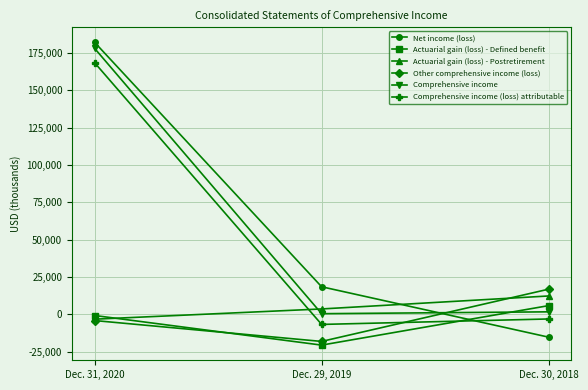

What are all the series names shown in the legend?

Net income (loss), Actuarial gain (loss) - Defined benefit, Actuarial gain (loss) - Postretirement, Other comprehensive income (loss), Comprehensive income, Comprehensive income (loss) attributable